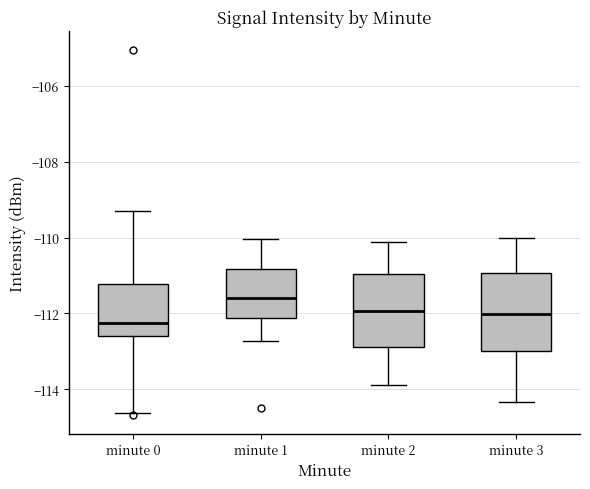

Where does the lower whisker of the box for minute 2 end on the y-axis? The values are not printed on the chart, so give them approximately, as read against the axis.

-114.0